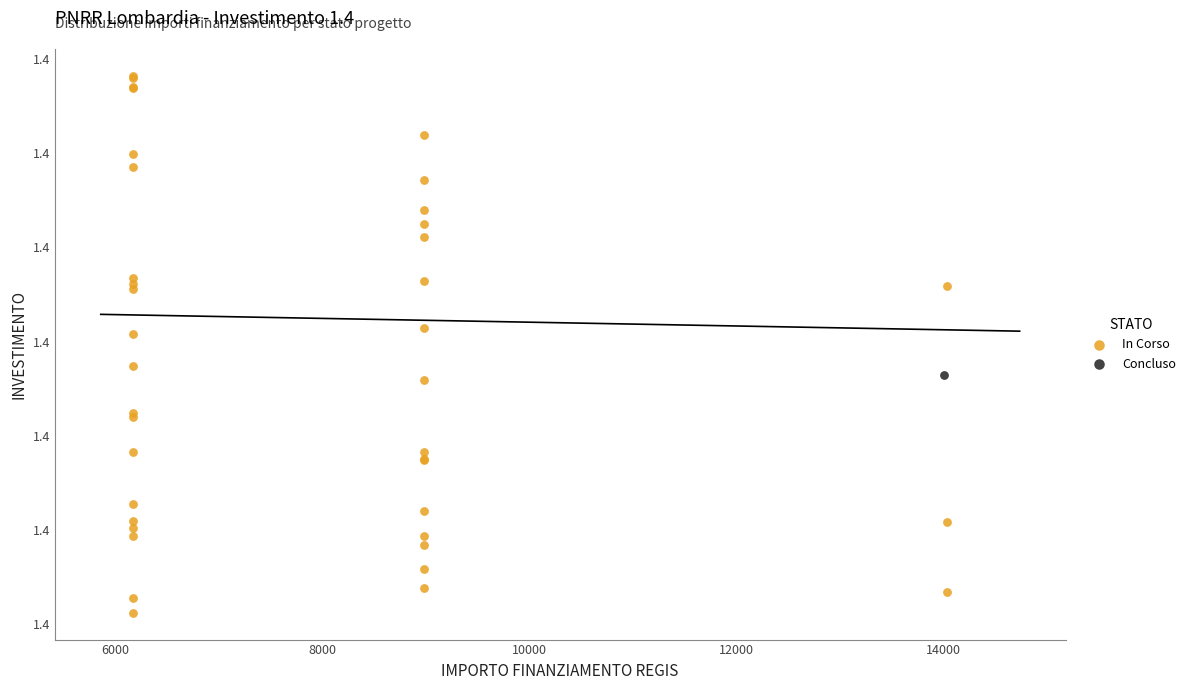

What are all the series names shown in the legend?

In Corso, Concluso